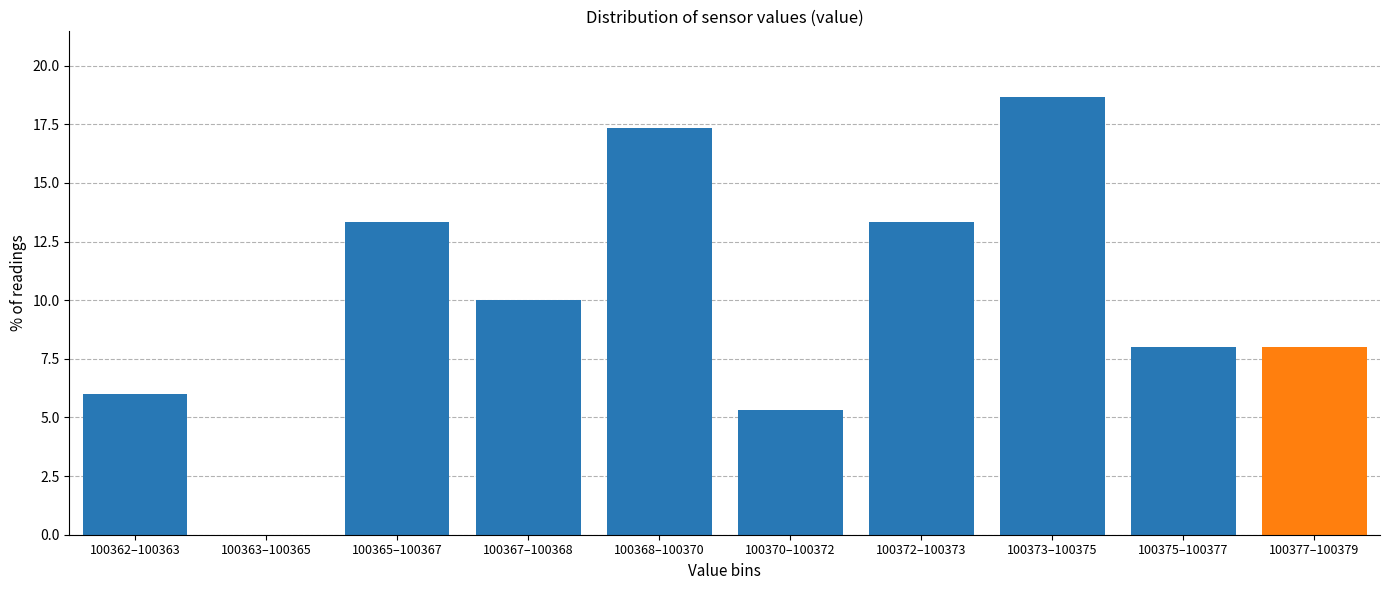

Reading left to right, extract all data points from this chart.

100362–100363=6.0	100363–100365=0.0	100365–100367=13.3	100367–100368=10.0	100368–100370=17.3	100370–100372=5.3	100372–100373=13.3	100373–100375=18.7	100375–100377=8.0	100377–100379=8.0